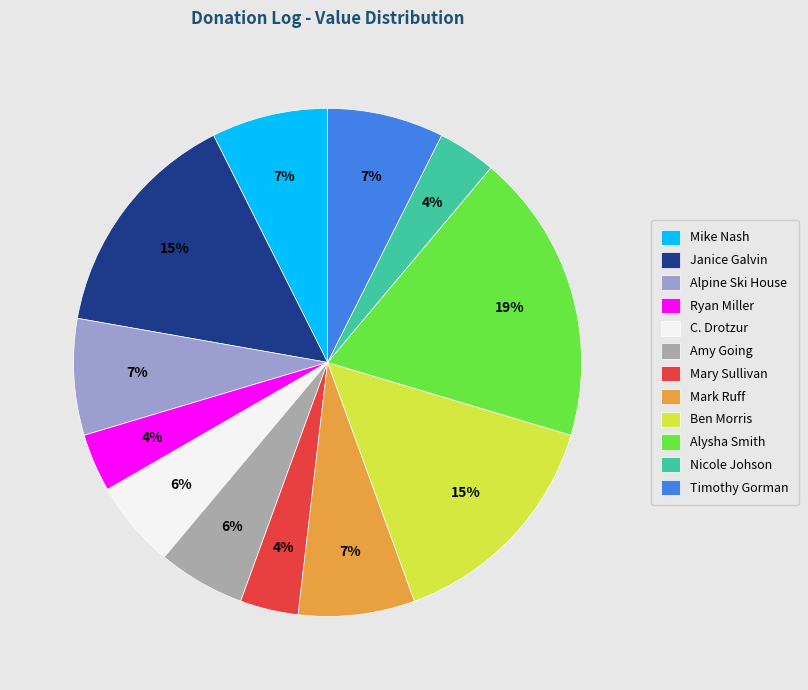

What percentage is the Mark Ruff slice, to the nearest percent?

7%